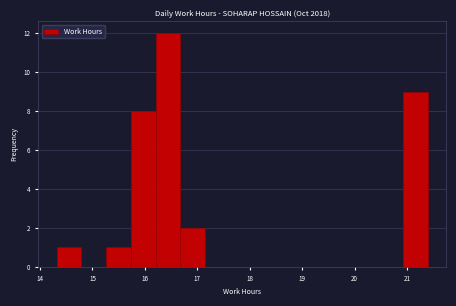

How tall is the bar that spans 14.3 to 14.8 on the x-axis? Neither the bar edges nor the heights are printed on the chart, so give them approximately, as read against the axes.

1